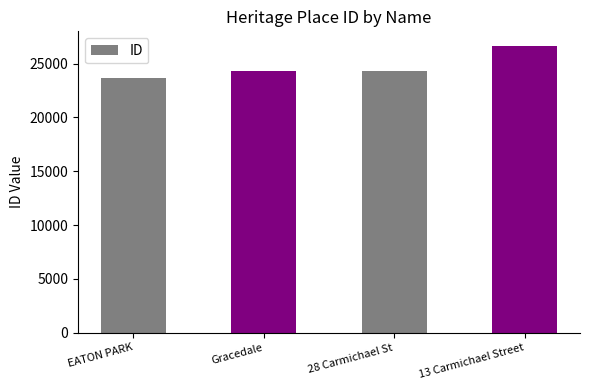

What is the ratio of the value at 13 Carmichael Street to the value at Gracedale?

1.1